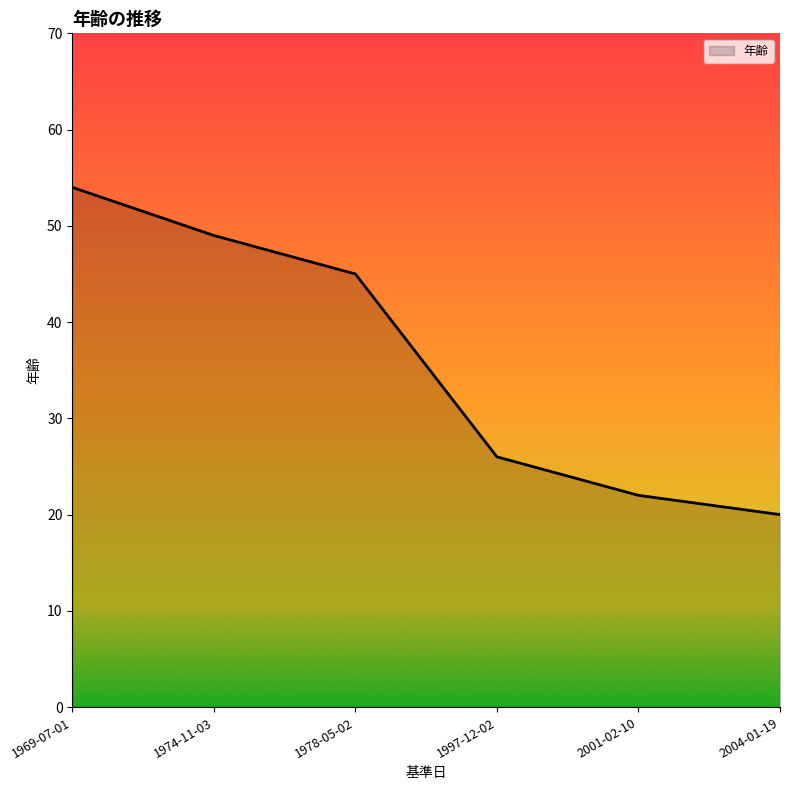

How many lines are shown in the chart?

1